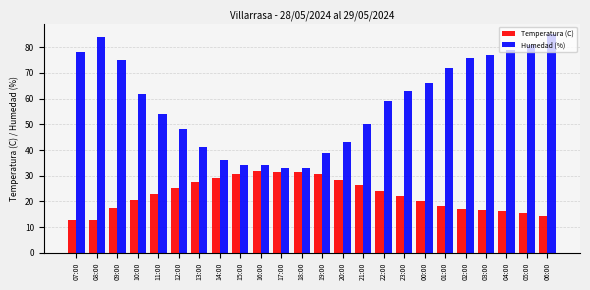

Between 13:00 and 17:00, which series saw the biggest shift?

Humedad (%)